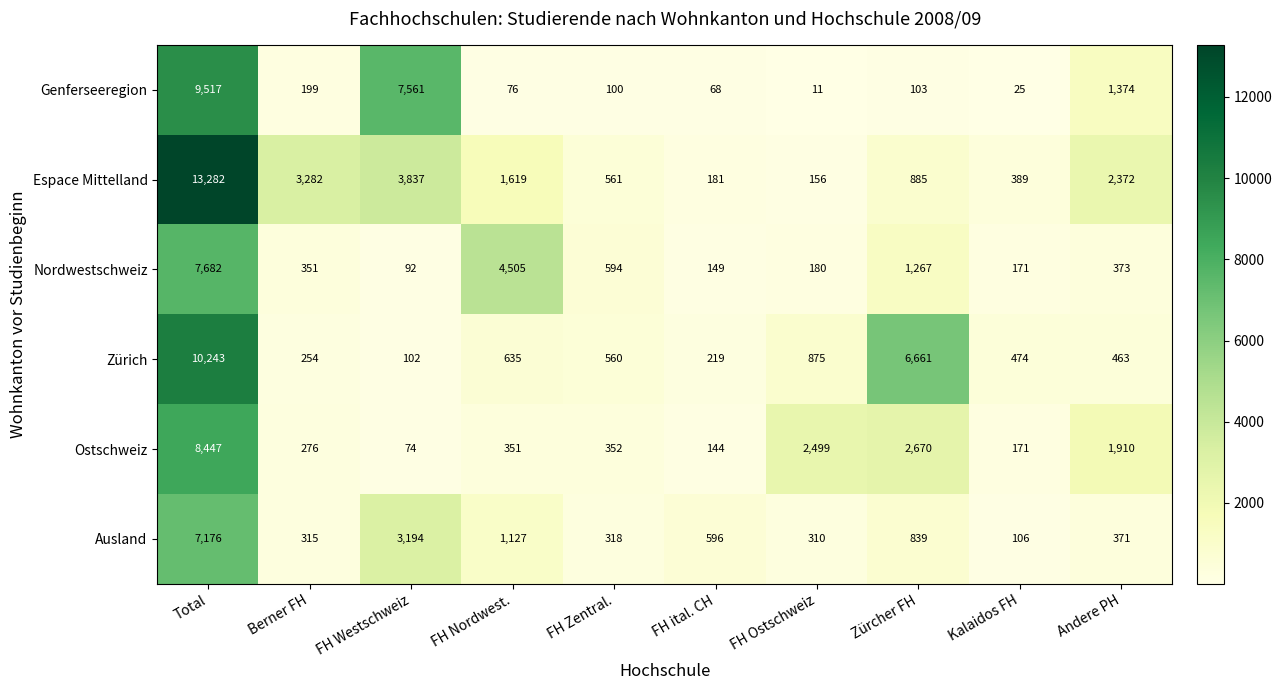

At how many categories does at least one series exceed 3673?

4